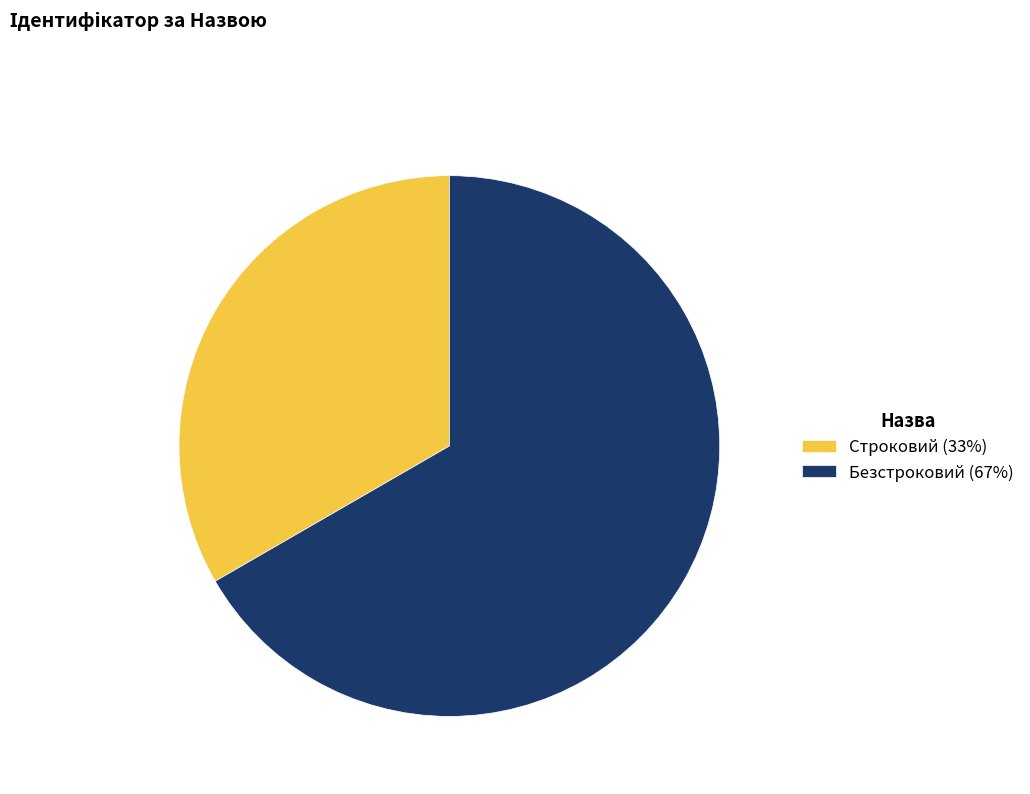

Which category has the biggest portion of the pie?

Безстроковий